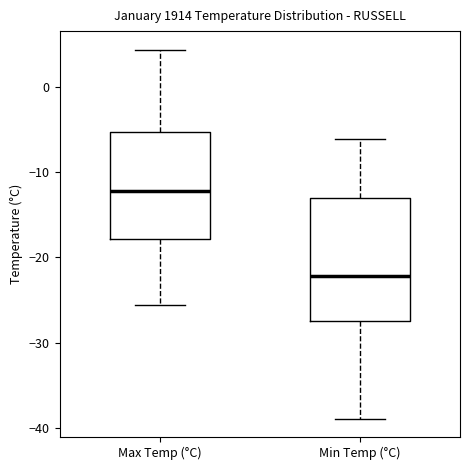

Reading left to right, read every box against the y-axis: the position of its median line, the range the box covers, and the ends of its whiskers. The values are not printed on the chart, so give them approximately, as read against the axis.

Max Temp (°C): median -12, box -18 to -5, whiskers -26 to 4
Min Temp (°C): median -22, box -27 to -13, whiskers -39 to -6